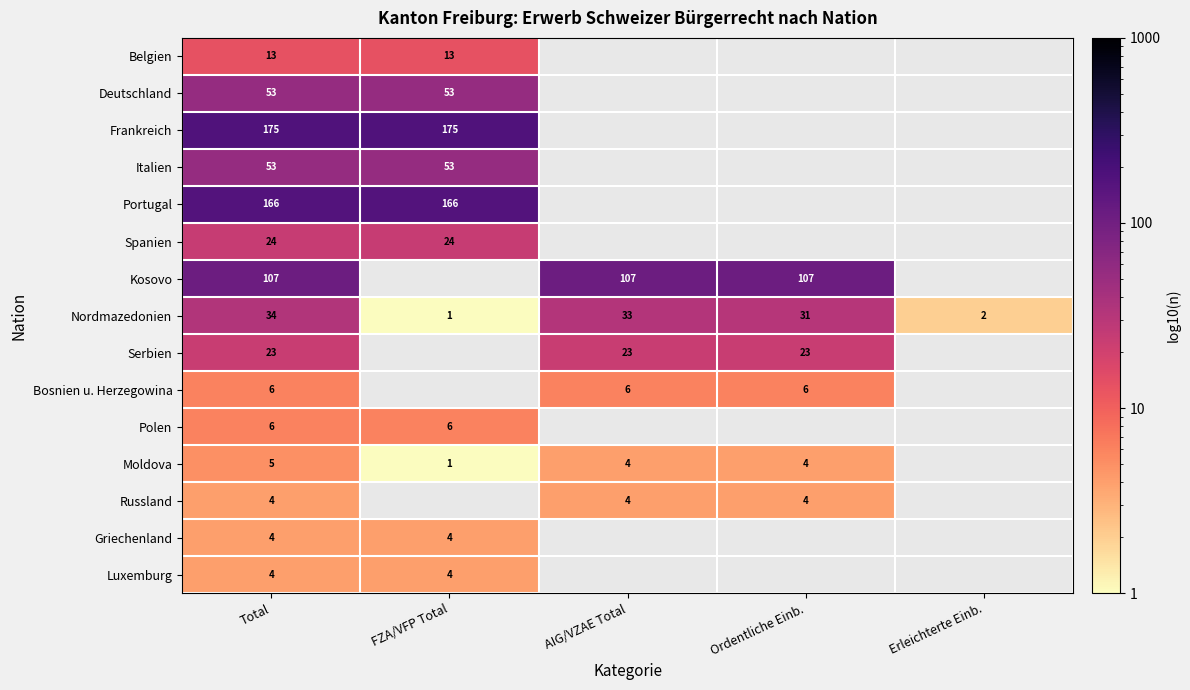

What is the difference between the highest and lowest values at Total?

171